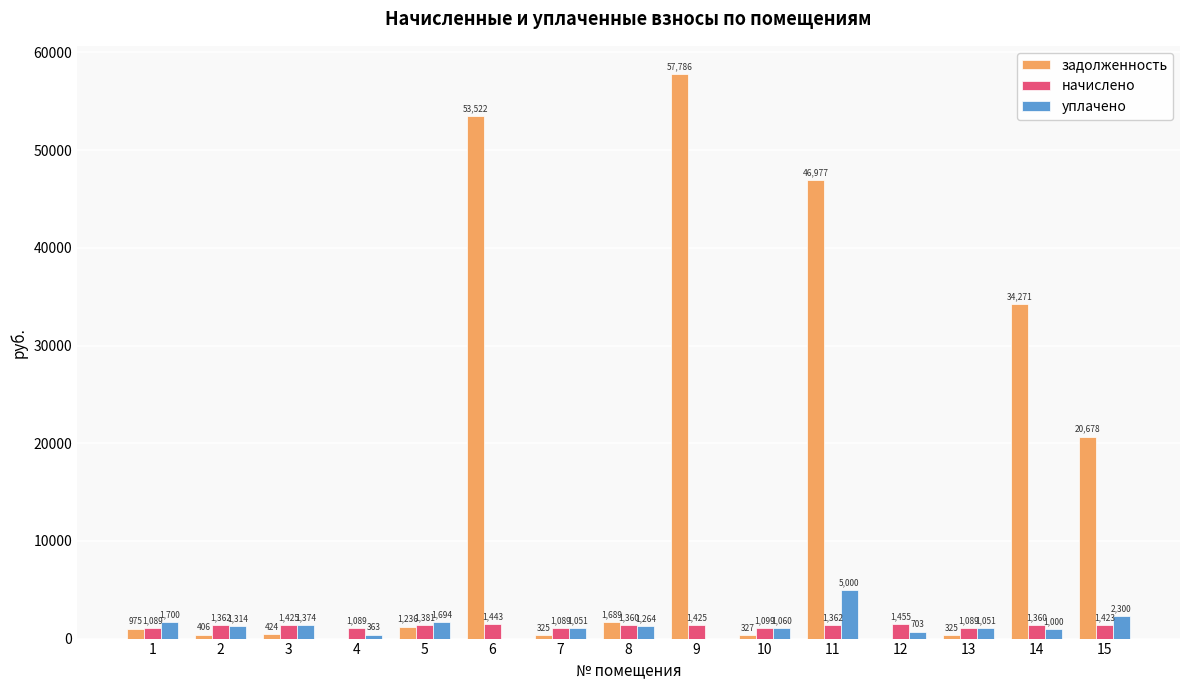

Which series changed the most between 8 and 9?

задолженность